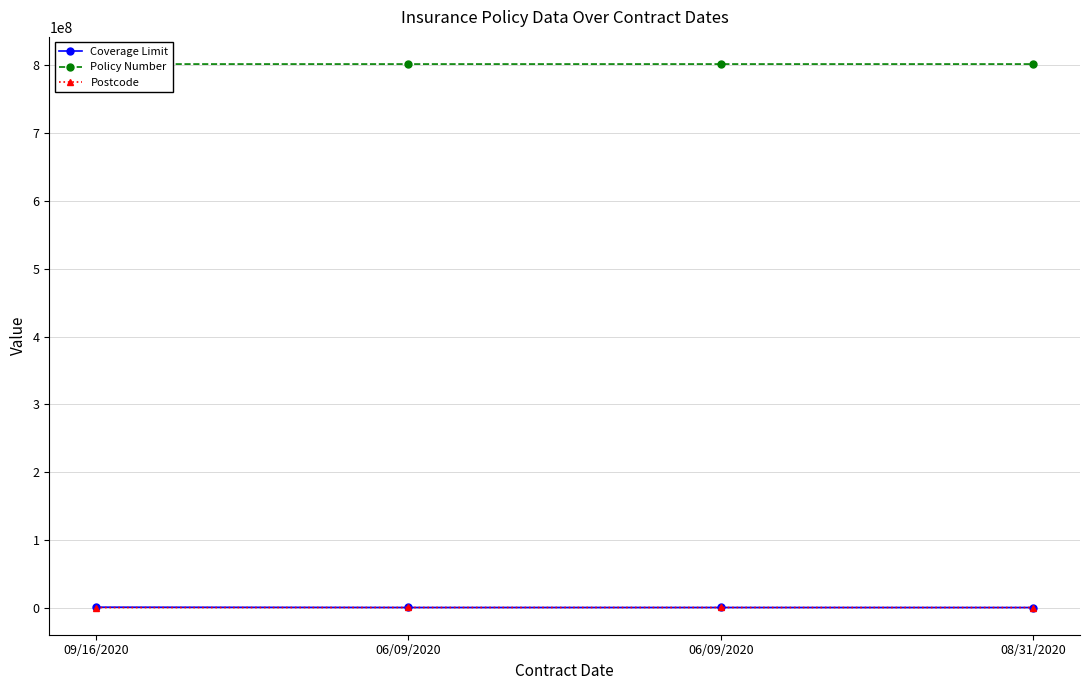

At which label does Policy Number first exceed 802049479?

09/16/2020